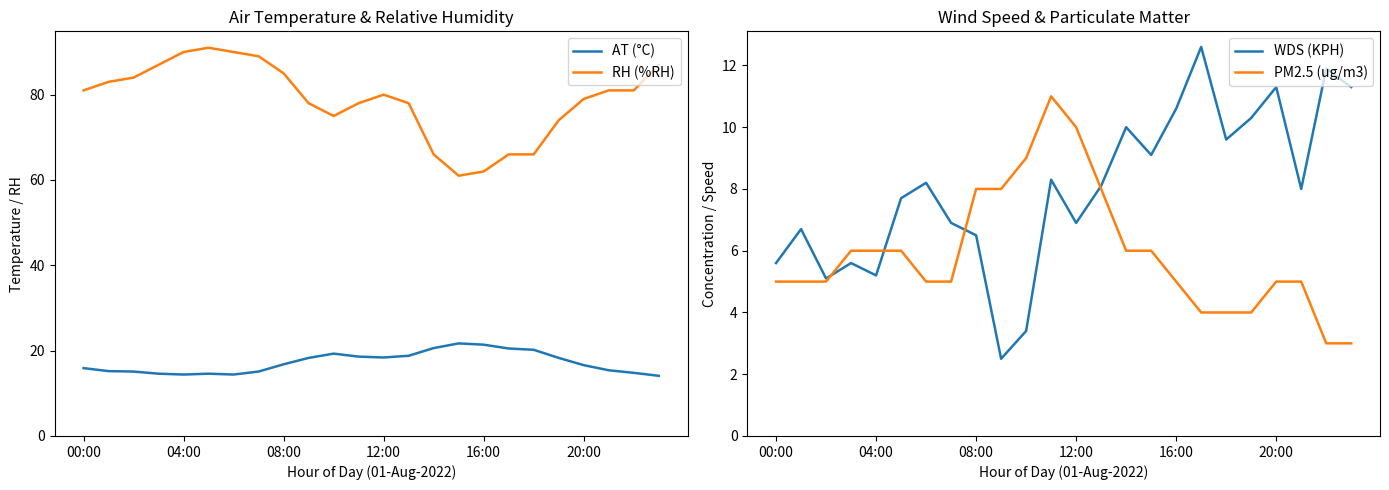

Is it true that AT (°C) equals 15.9 at 00:00?

True